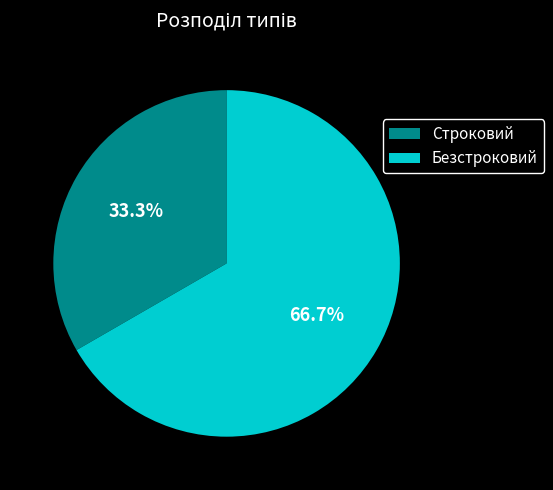

Count the number of slices in the pie.

2